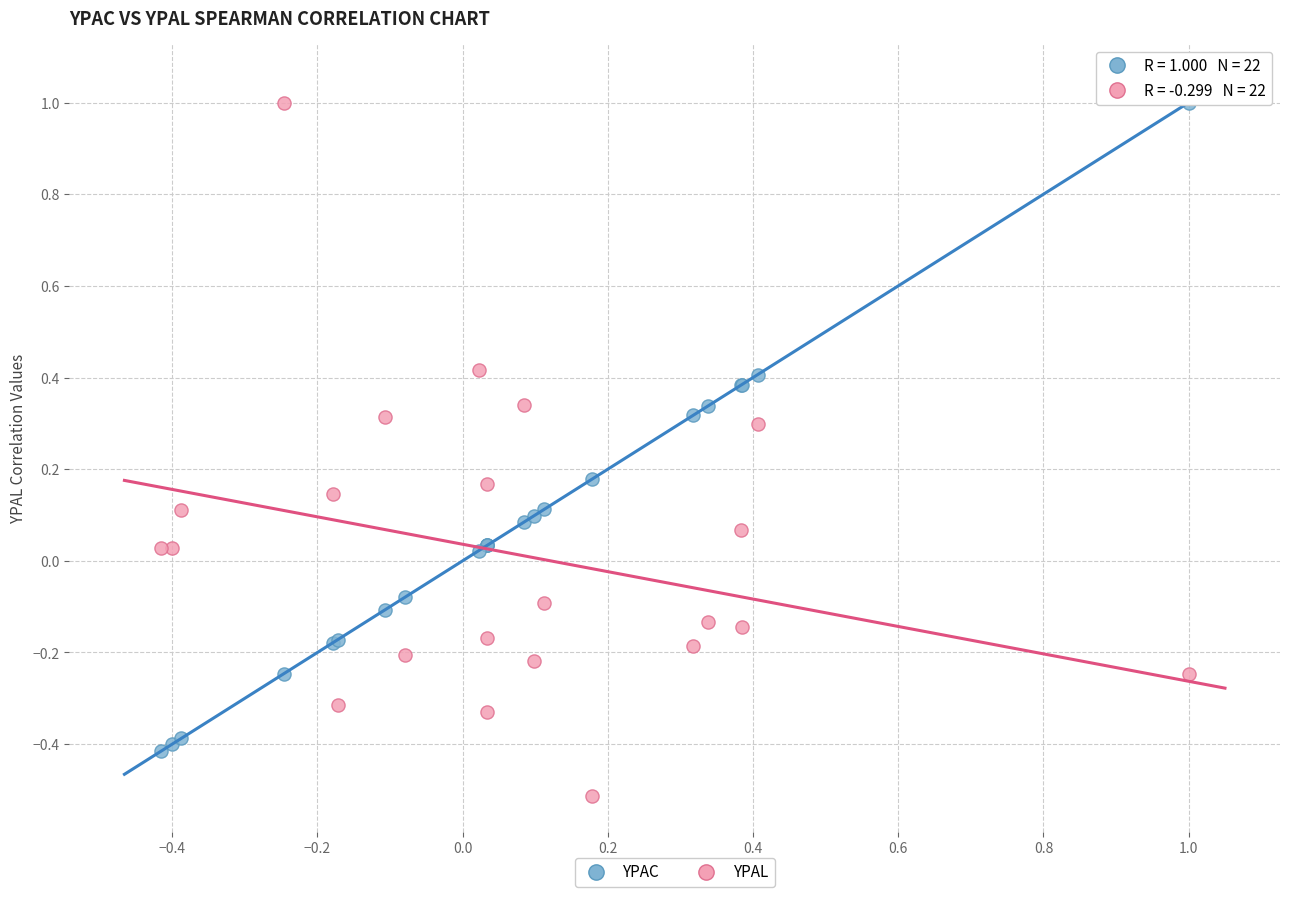

Which series reaches the minimum Y coordinate?

YPAL